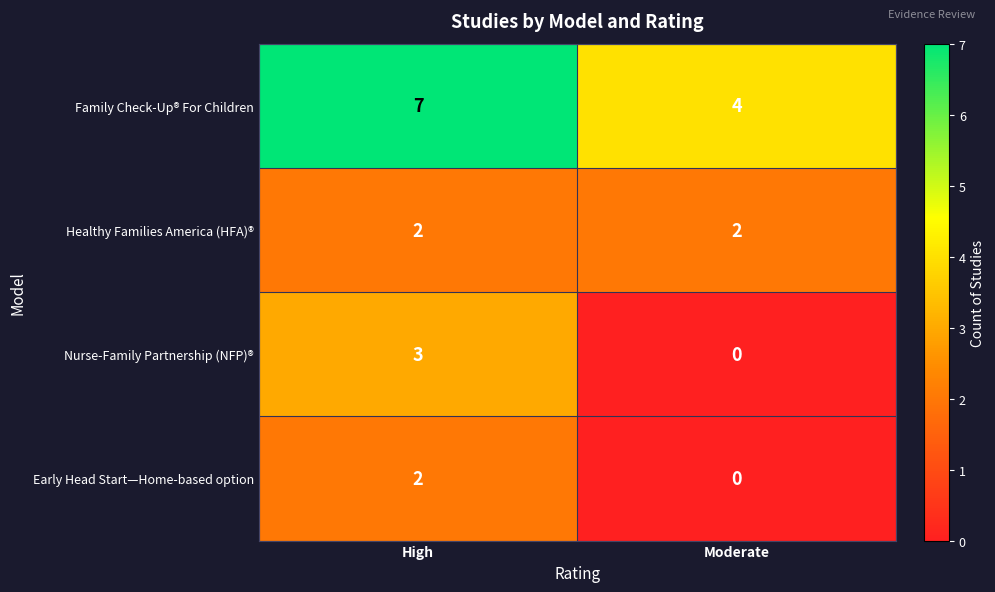

Reading right to left, list all the values displayed in this chart.

Family Check-Up® For Children: 4	7
Healthy Families America (HFA)®: 2	2
Nurse-Family Partnership (NFP)®: 0	3
Early Head Start—Home-based option: 0	2